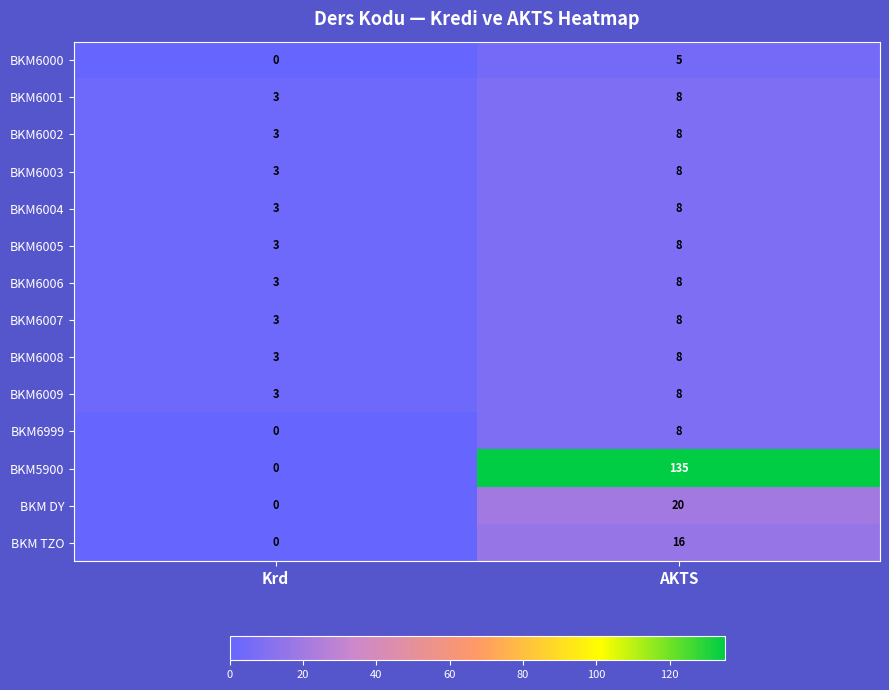

Is it true that BKM6008 equals 1 at Krd?

False